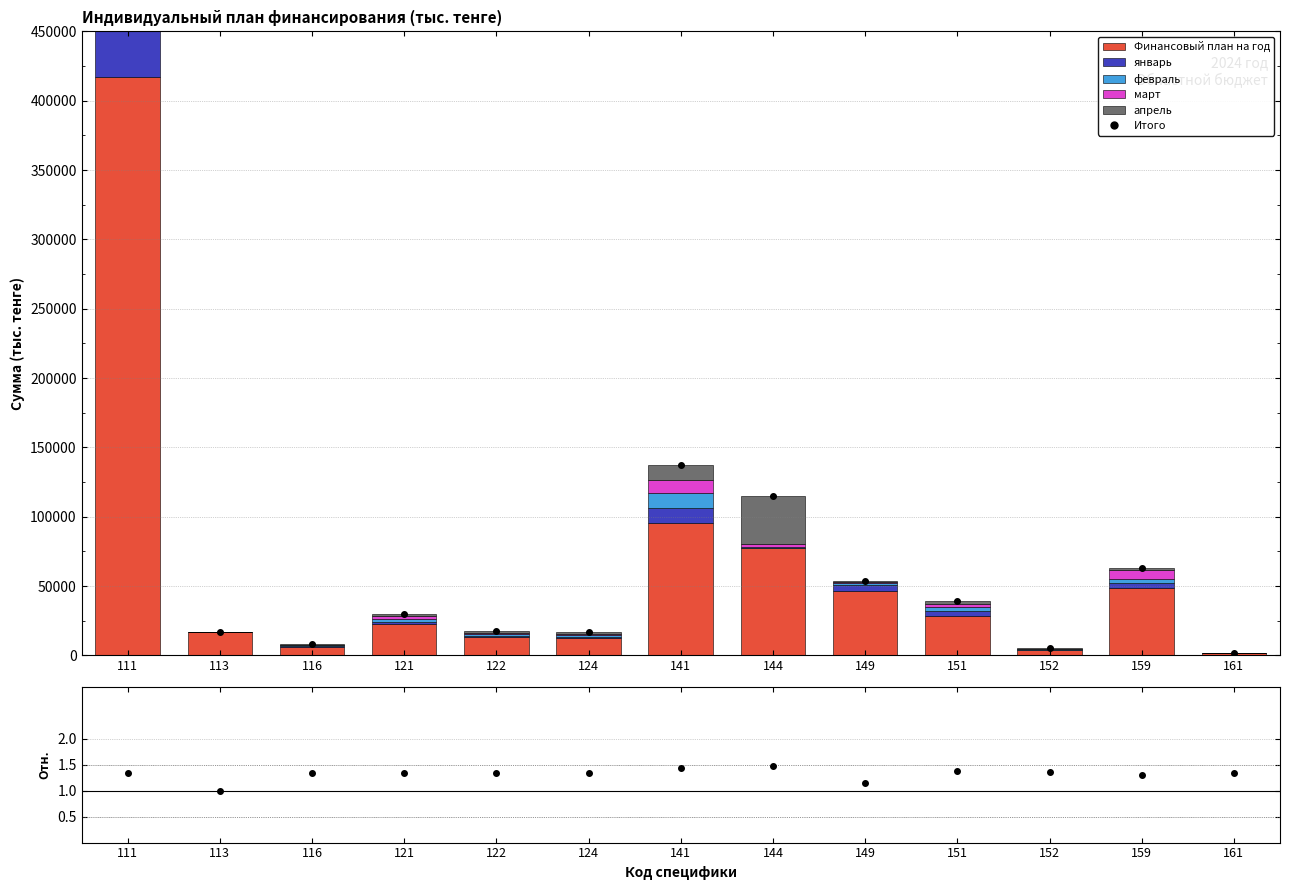

Where is февраль nearest to the value 17416?

141